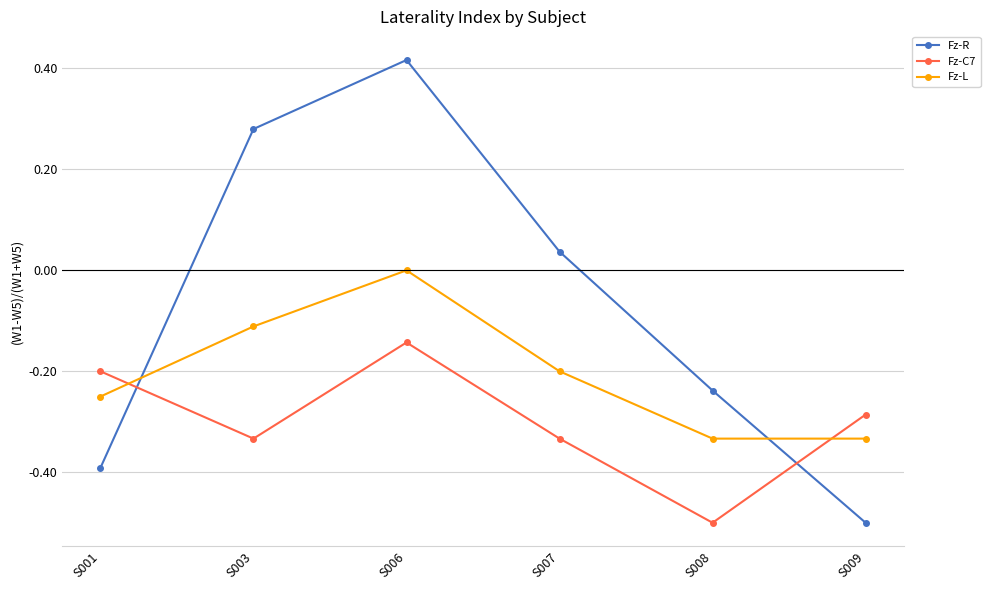

Which series has the largest range (max minus min)?

Fz-R